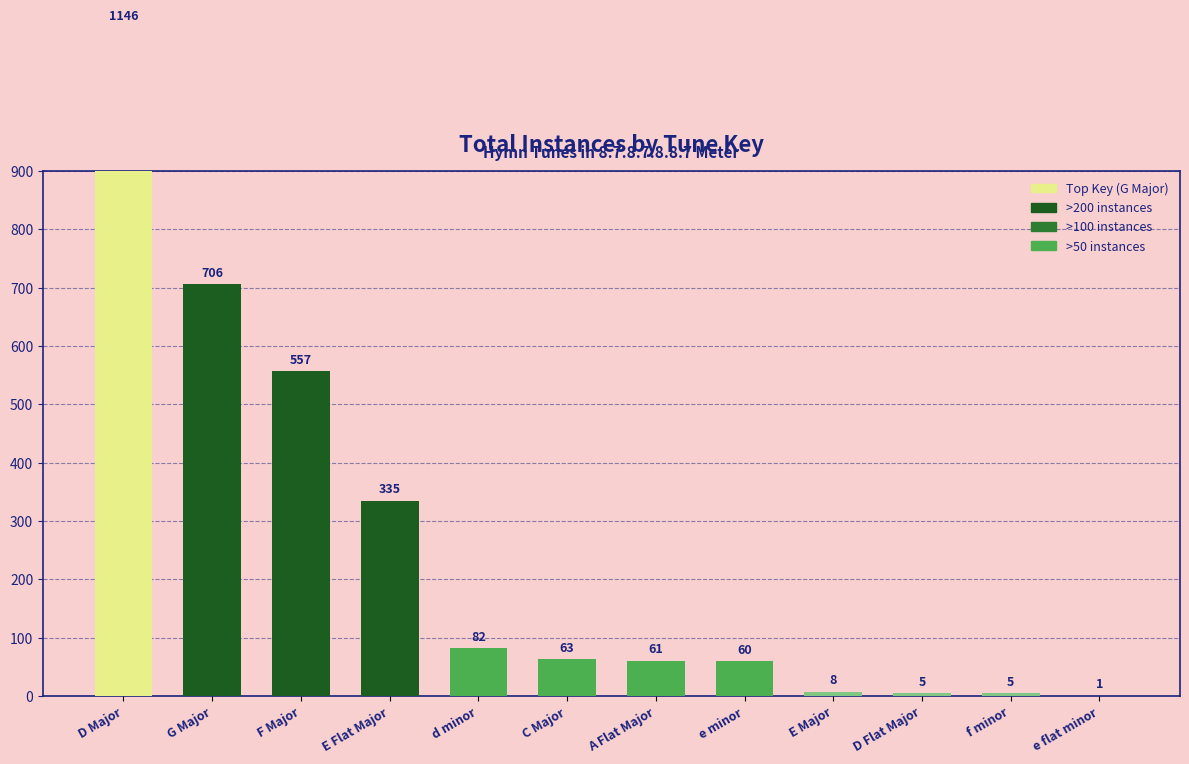

How many values are below 63?

6